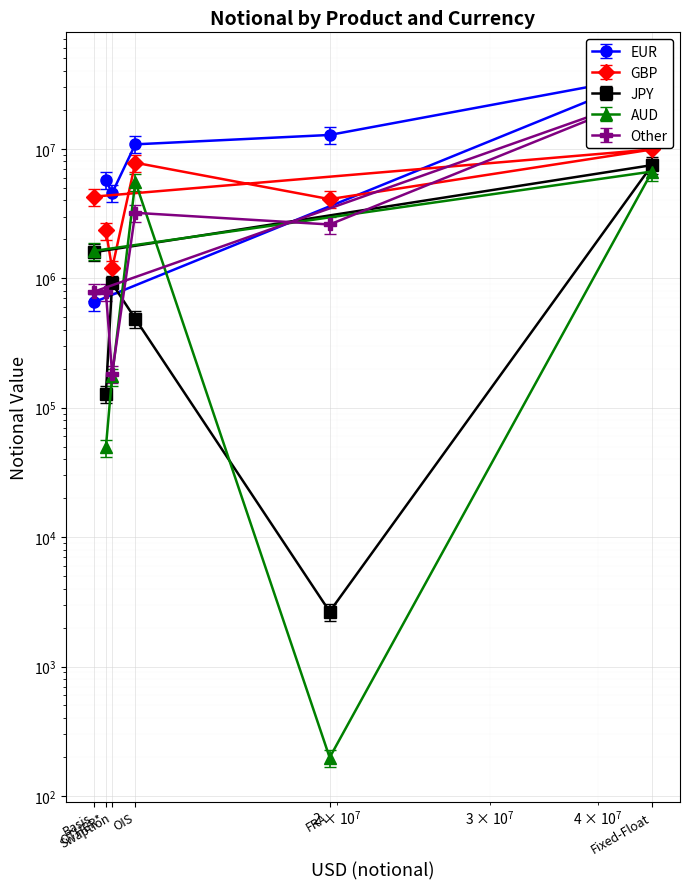

Which has a higher value, OIS or FRA?

FRA